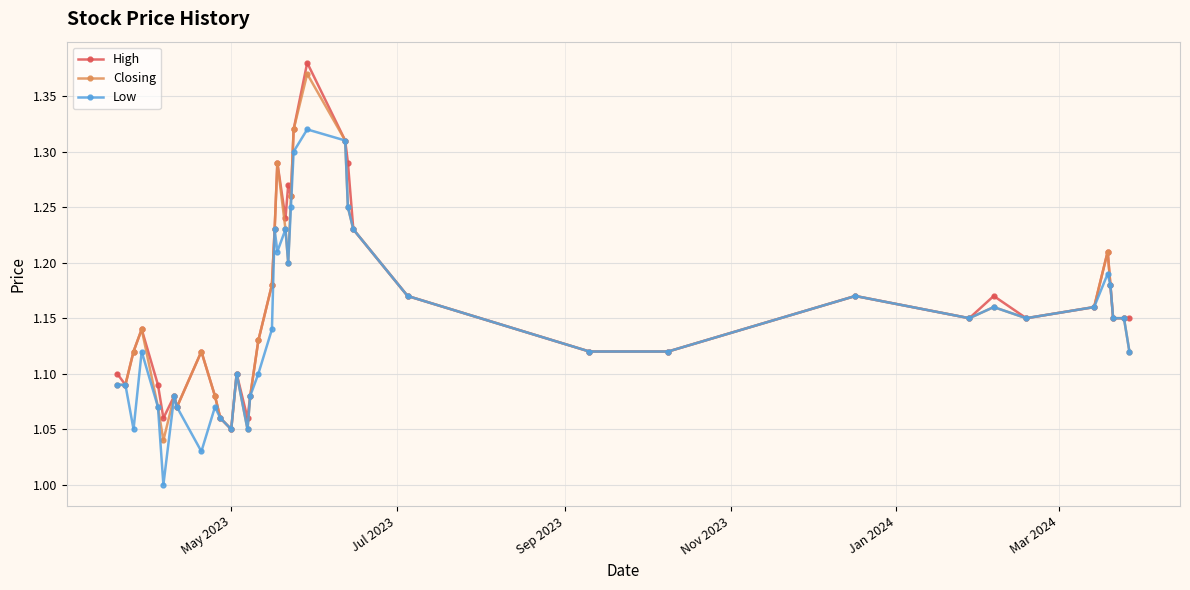

True or false: Low has more than 0 points higher than both neighbors.

True